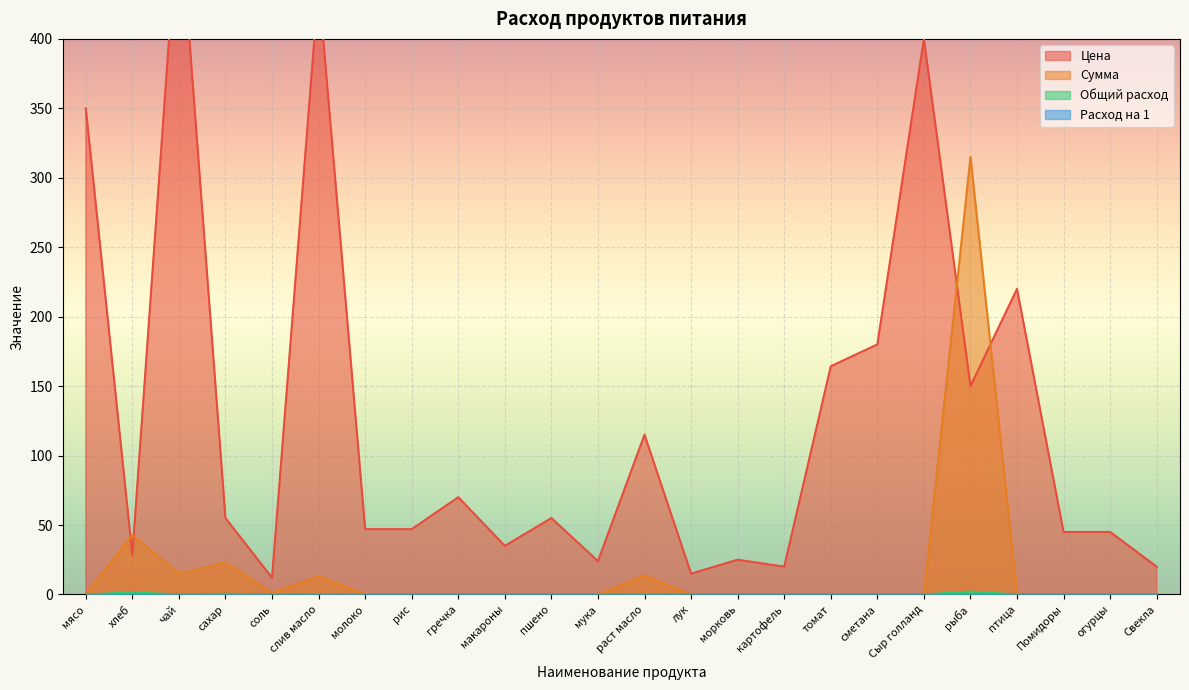

What is the value of the Цена point at the 10th from the left?

35.0